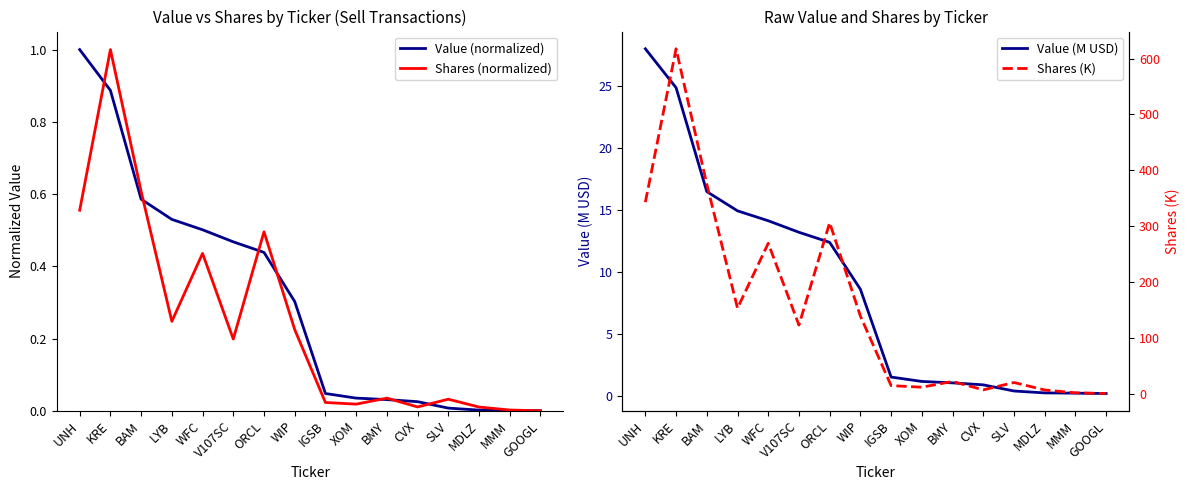

At which label does Value (M USD) reach its minimum?

GOOGL